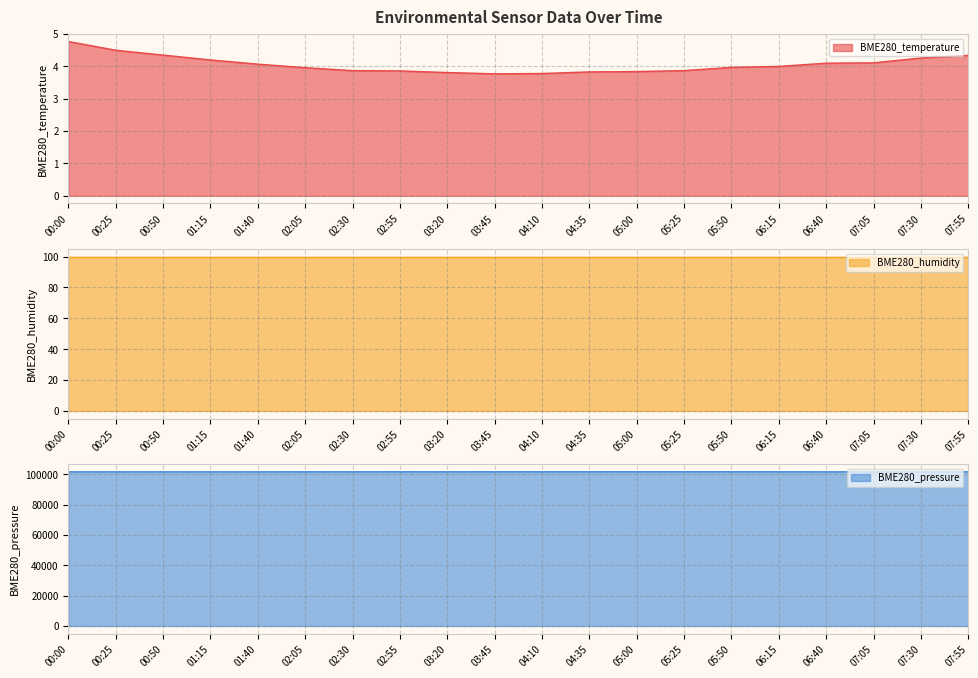

At how many categories does at least one series exceed 88358?

20